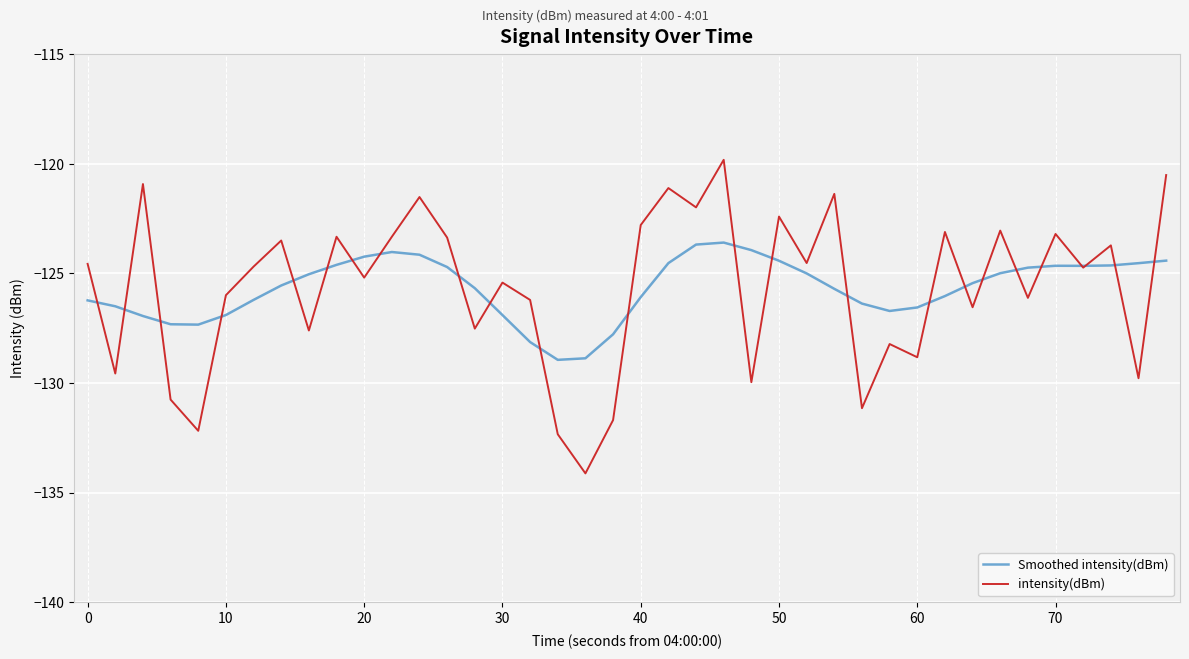

What is the difference between the maximum and minimum values in the Smoothed intensity(dBm) series?

5.3